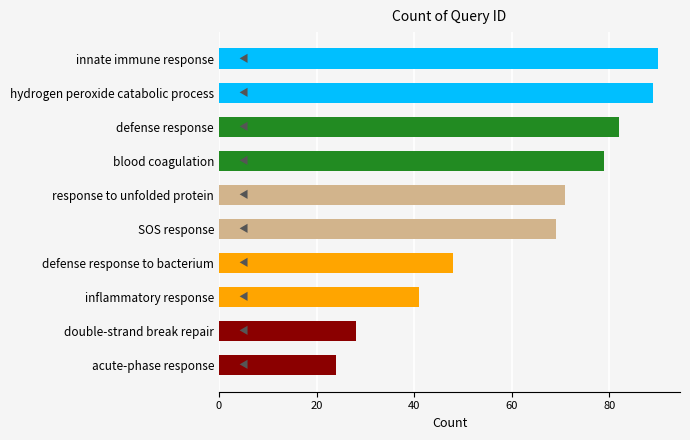

Reading bottom to top, extract all data points from this chart.

24	28	41	48	69	71	79	82	89	90